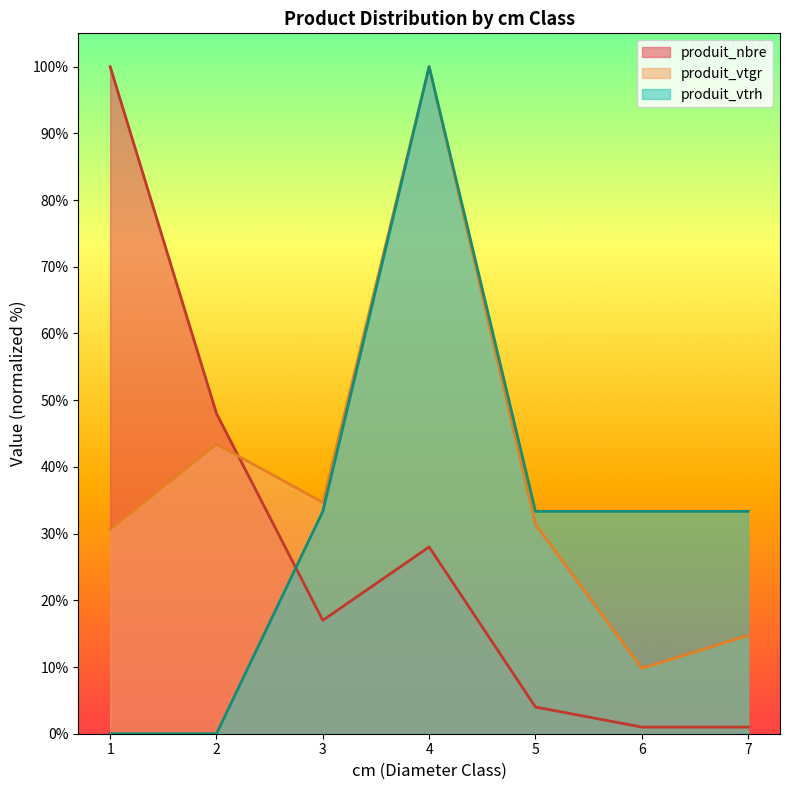

How many lines are shown in the chart?

3